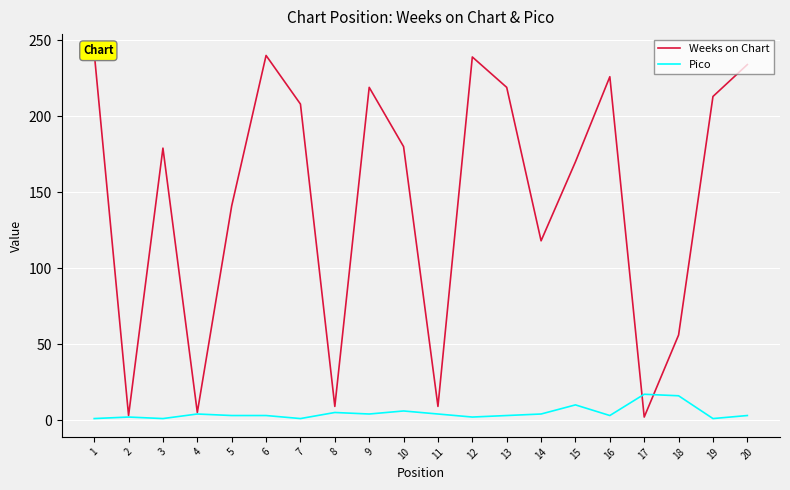

What is the difference between the maximum and second lowest values in the Pico series?

16